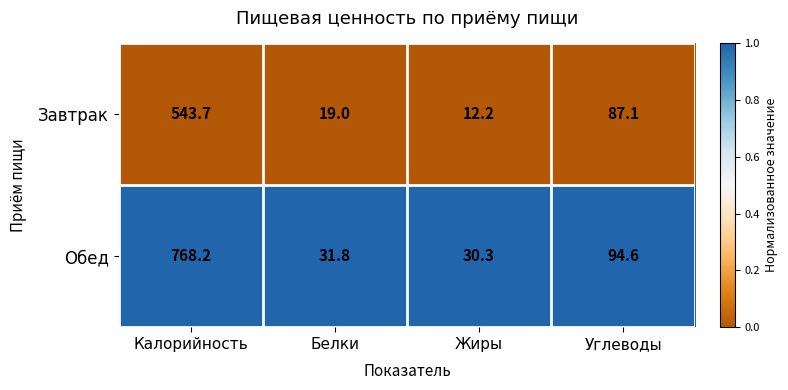

Which series has the largest range (max minus min)?

Обед